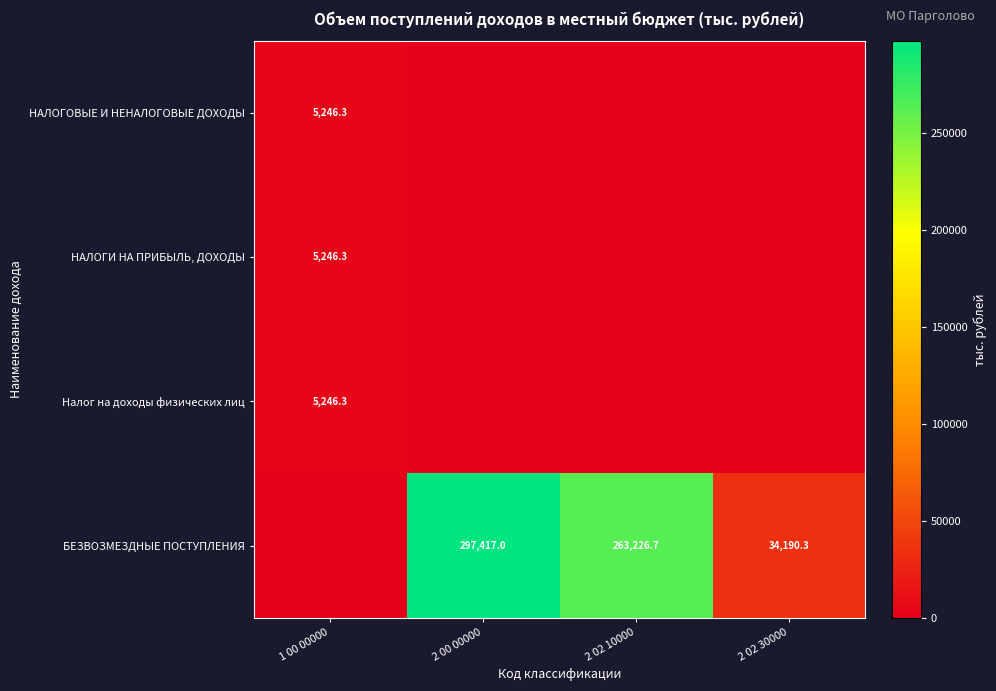

True or false: НАЛОГИ НА ПРИБЫЛЬ, ДОХОДЫ has a value of 5246.3 at 1 00 00000.

True